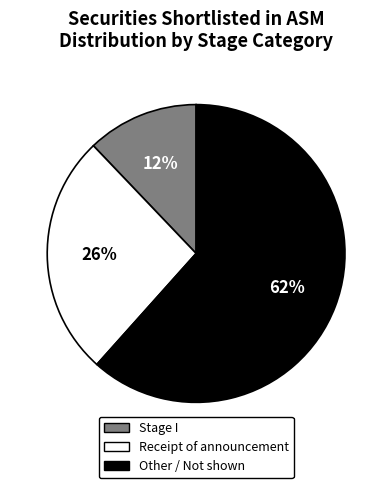

Is there a majority slice in this chart?

Yes